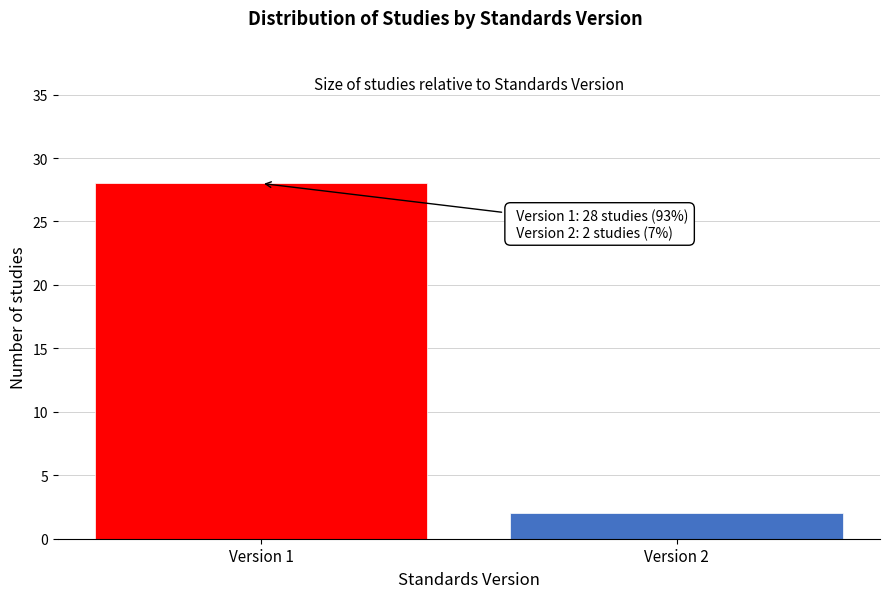

Reading left to right, extract all data points from this chart.

28	2